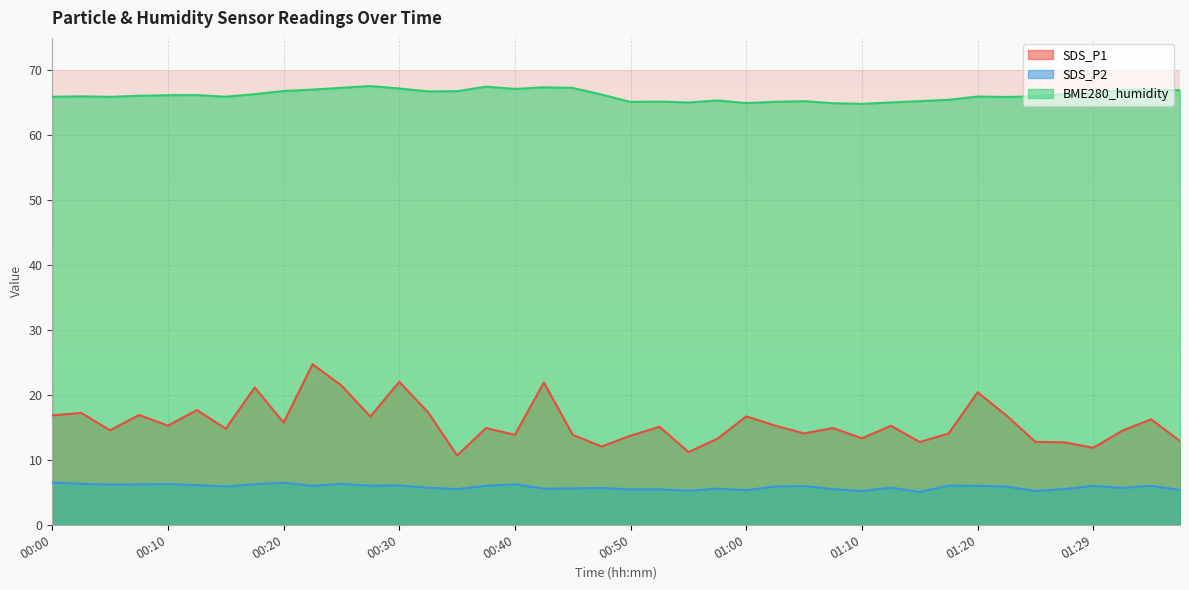

What is the label of the 29th point from the left?

01:10